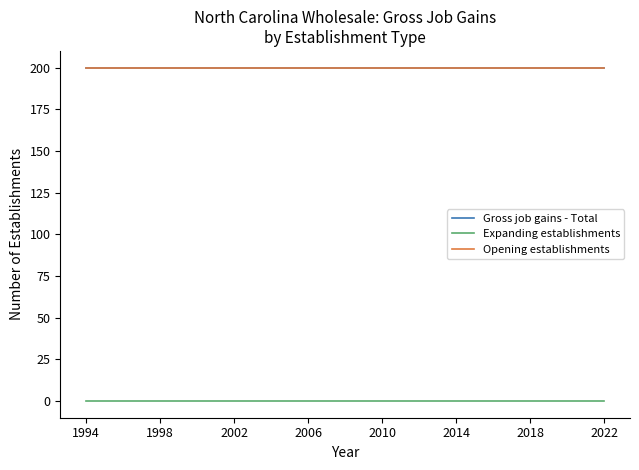

Is this an area chart (filled region under the line)?

No